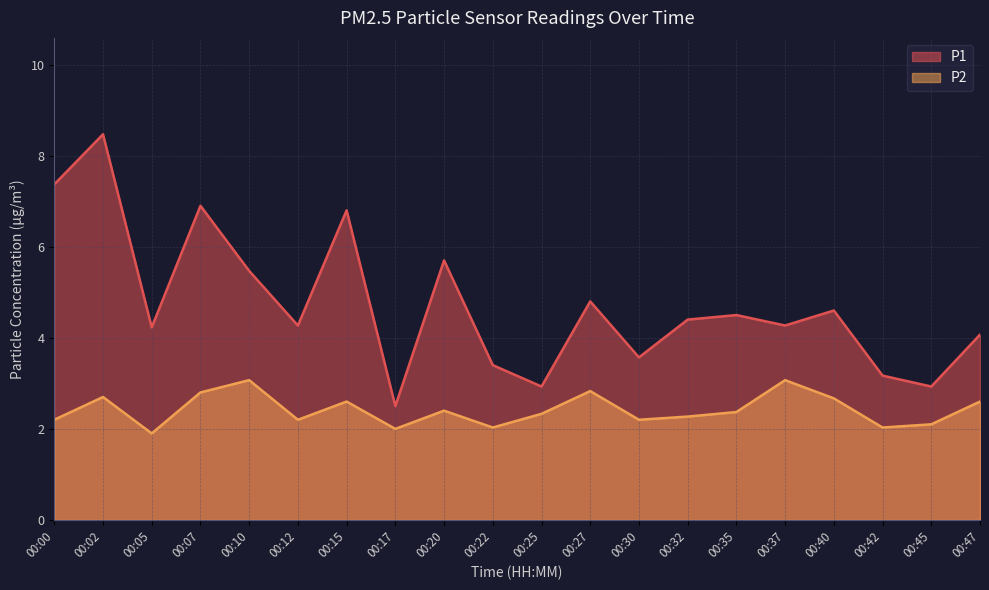

What is the minimum value shown in the chart?

1.9